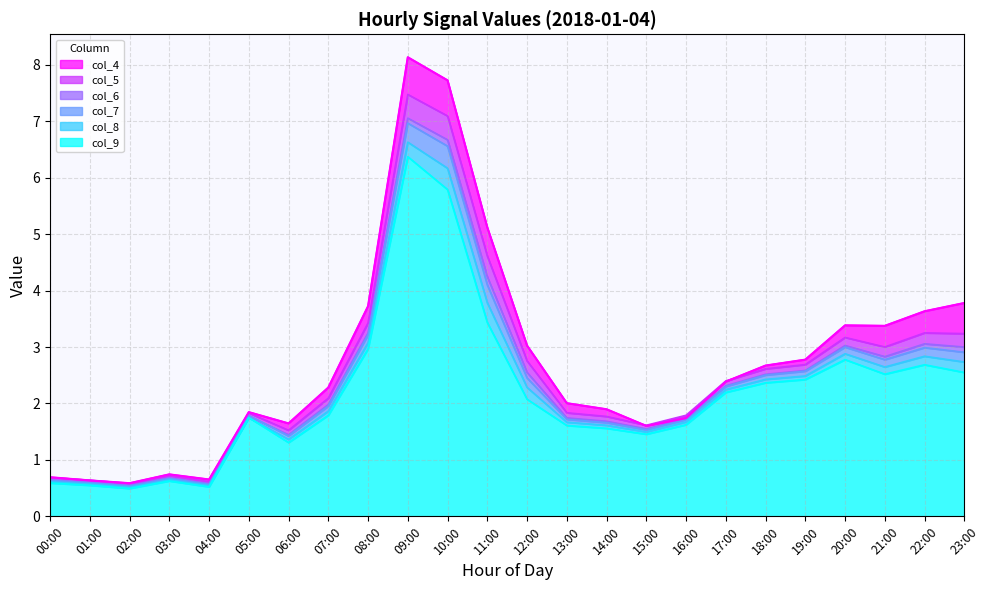

What is the difference between the col_8 values at 04:00 and 06:00?

0.8